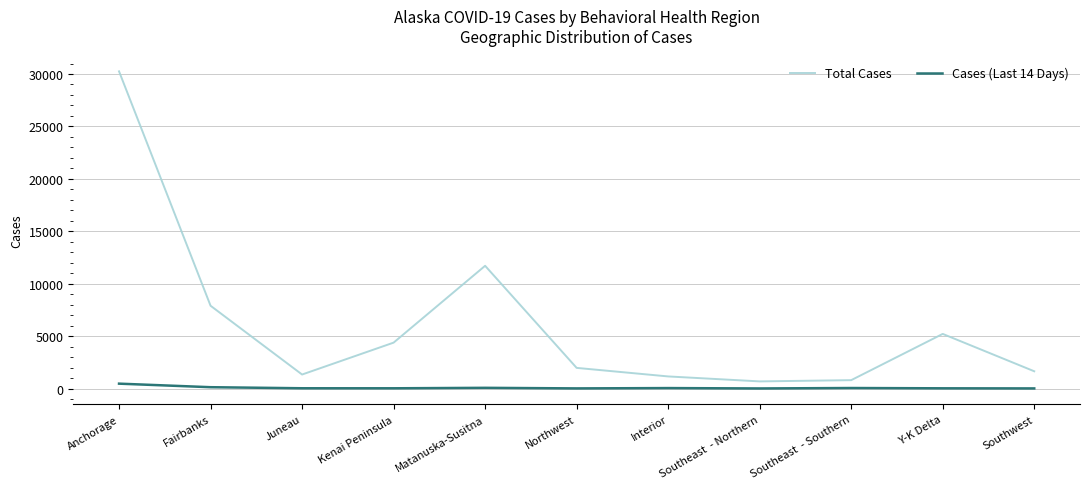

Count the number of data series in this chart.

2